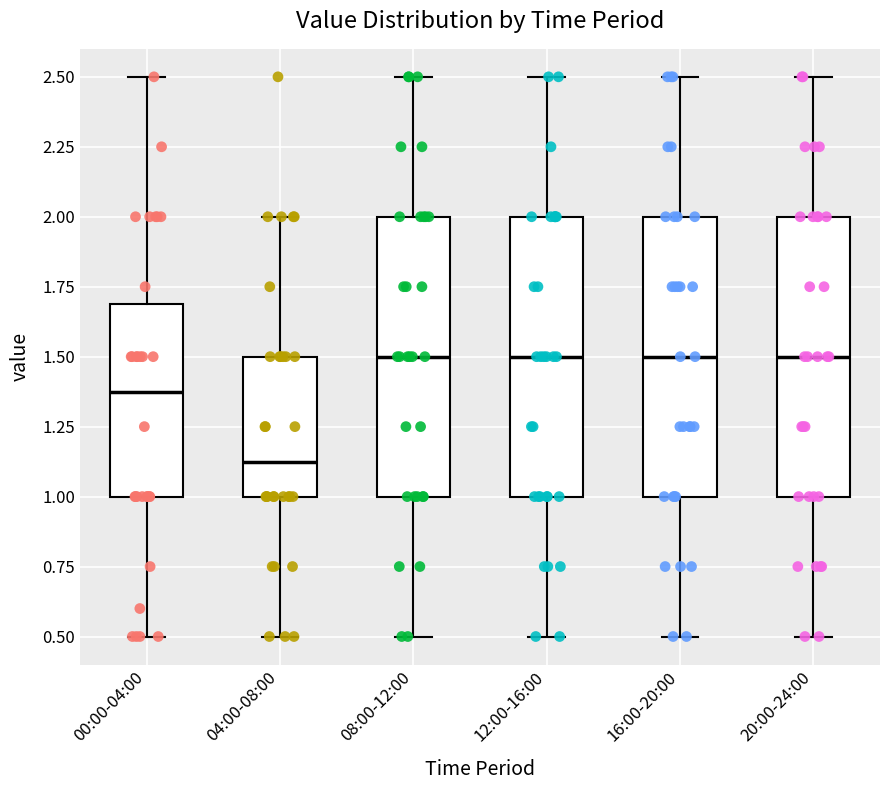

Where does the lower whisker of the box for 20:00-24:00 end on the y-axis? The values are not printed on the chart, so give them approximately, as read against the axis.

0.50